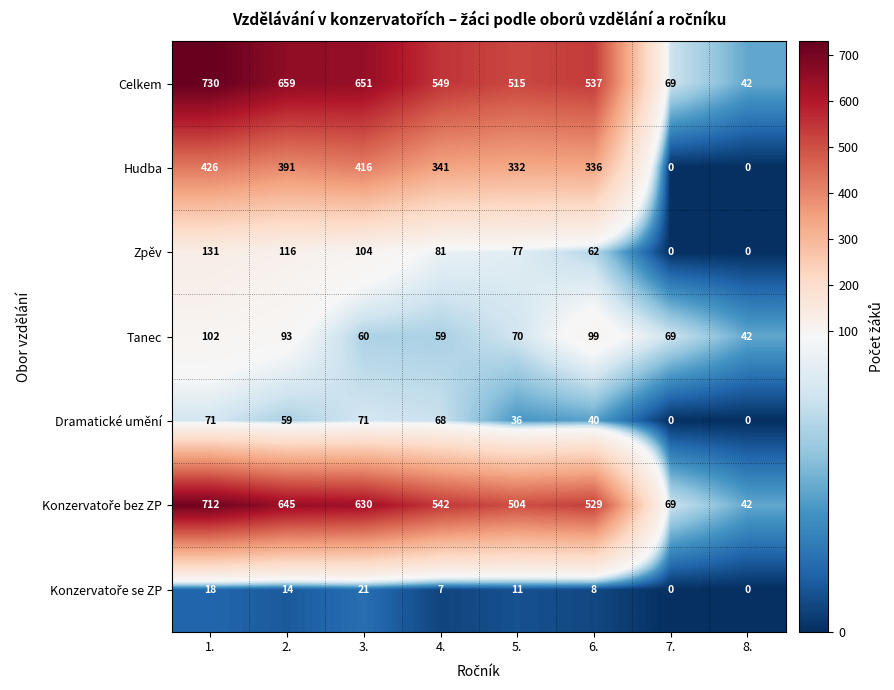

At which category does the chart reach its peak across all series?

1.